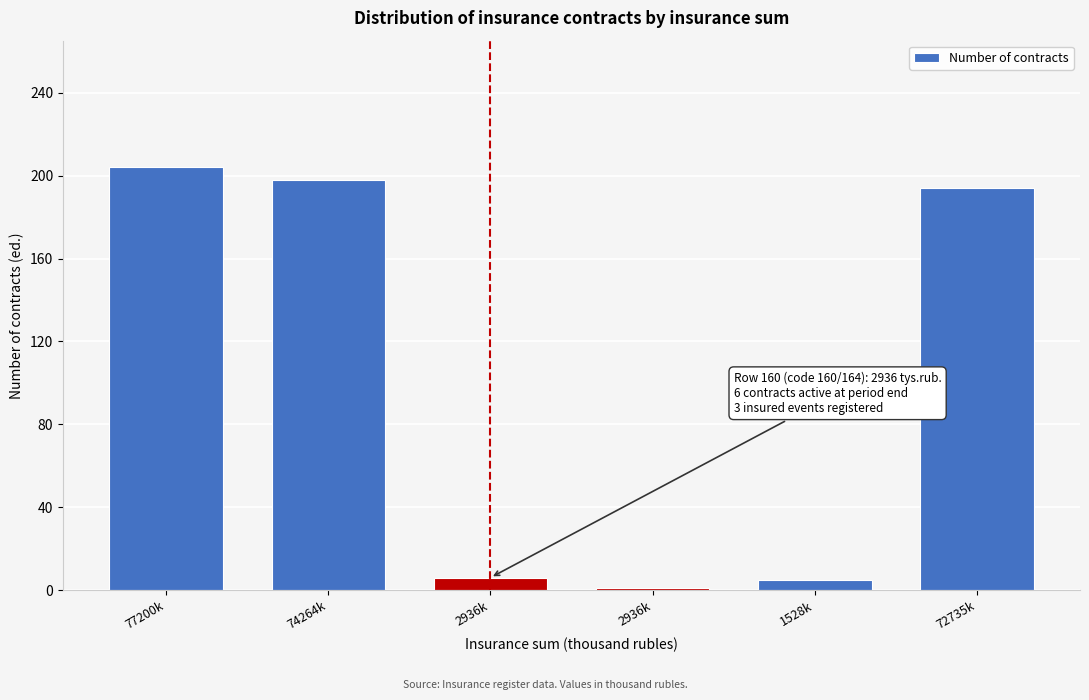

How many bars are there in total?

6